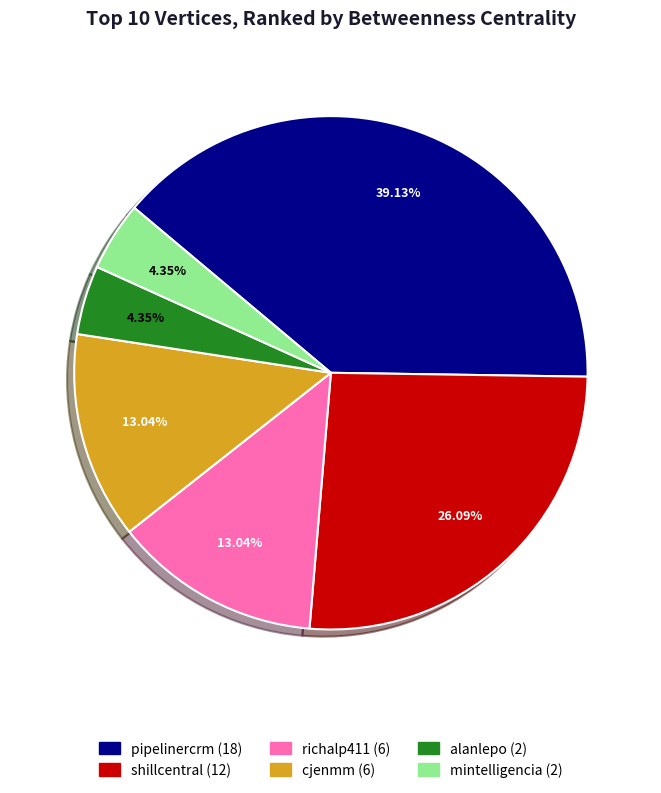

To the nearest percent, what is the difference between the largest and smallest slice percentages?

35%